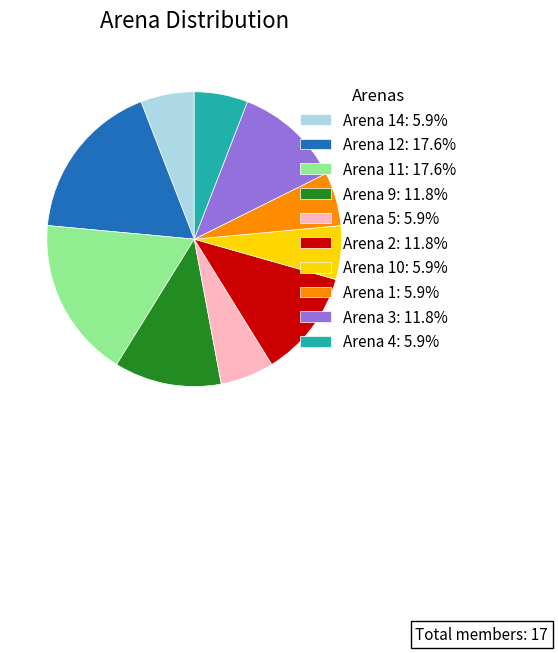

Is the sum of Arena 14: 5.9% and Arena 11: 17.6% greater than half?

No